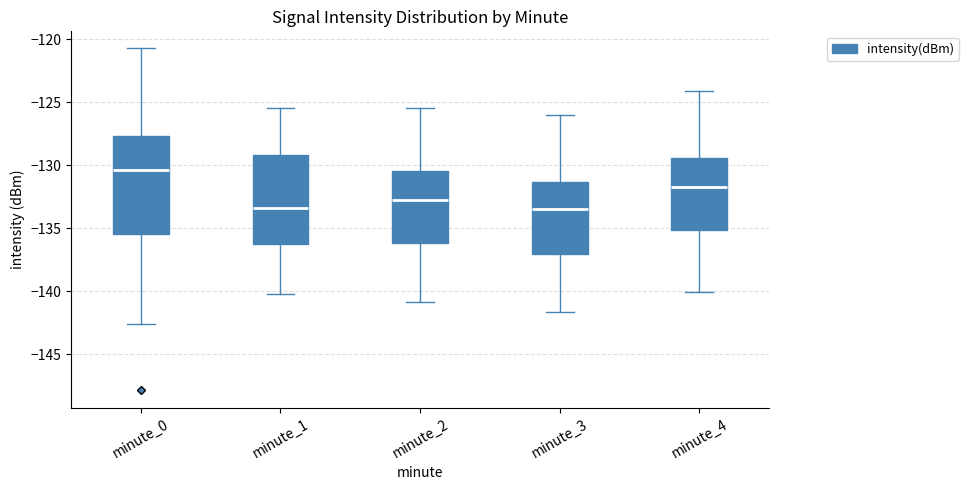

Reading left to right, read every box against the y-axis: the position of its median line, the range the box covers, and the ends of its whiskers. The values are not printed on the chart, so give them approximately, as read against the axis.

minute_0: median -130.5, box -135.5 to -127.5, whiskers -142.5 to -120.5
minute_1: median -133.5, box -136.5 to -129.0, whiskers -140.0 to -125.5
minute_2: median -132.5, box -136.0 to -130.5, whiskers -141.0 to -125.5
minute_3: median -133.5, box -137.0 to -131.5, whiskers -141.5 to -126.0
minute_4: median -132.0, box -135.0 to -129.5, whiskers -140.0 to -124.0